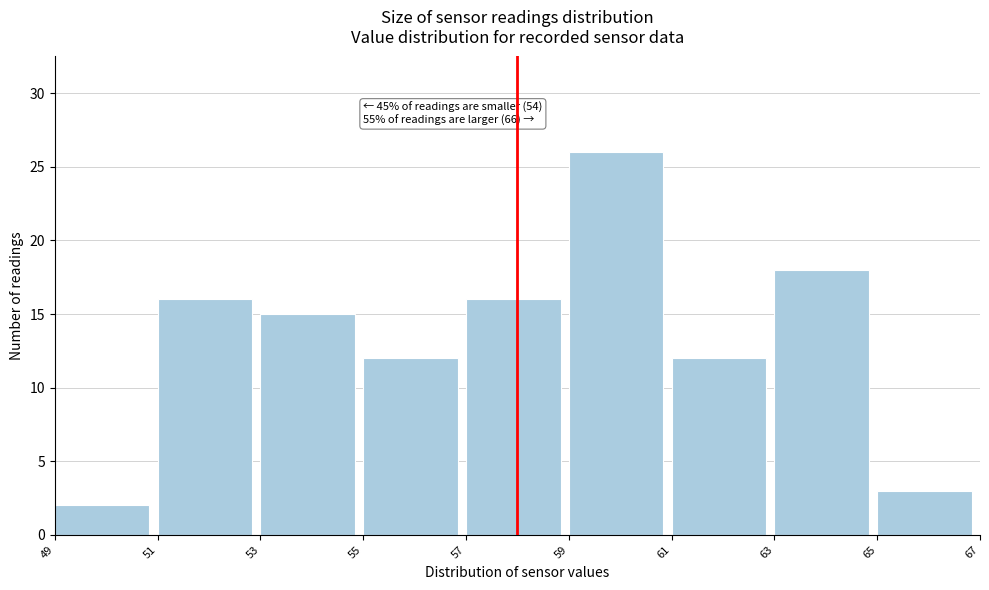

Over which range of the x-axis is the bar tallest?

59 to 61